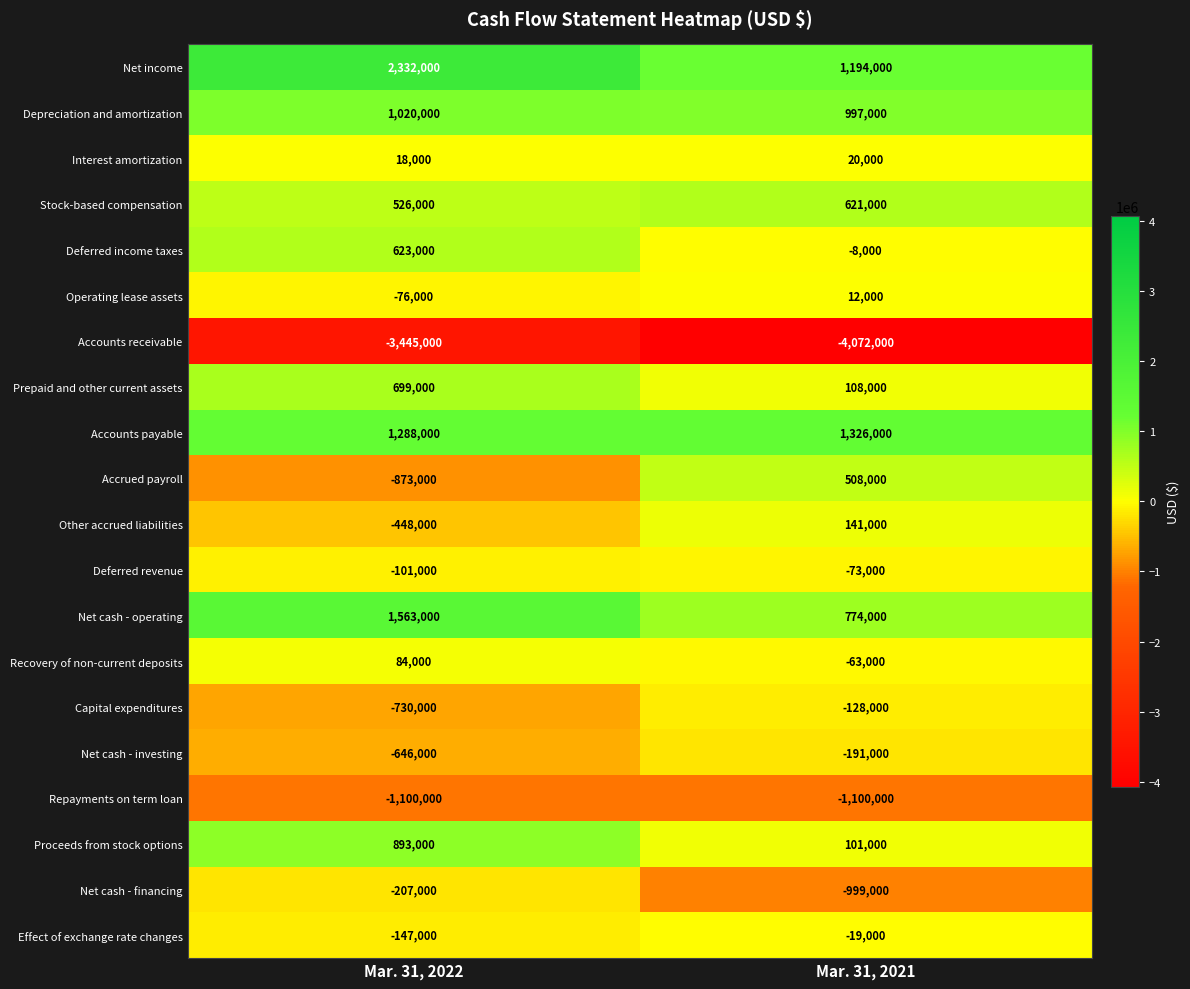

What is the average value of the Net cash - financing series?

-603000